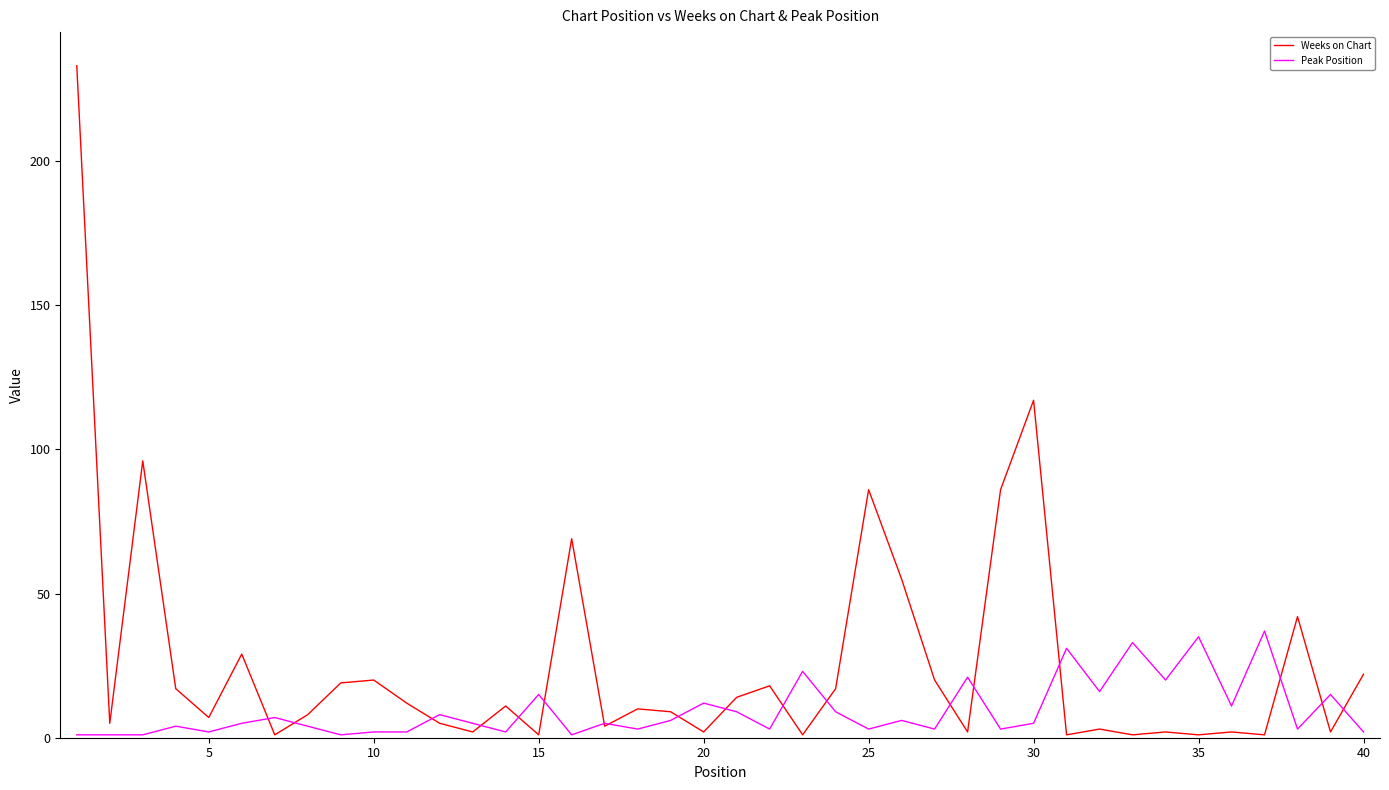

Which series has the largest range (max minus min)?

Weeks on Chart